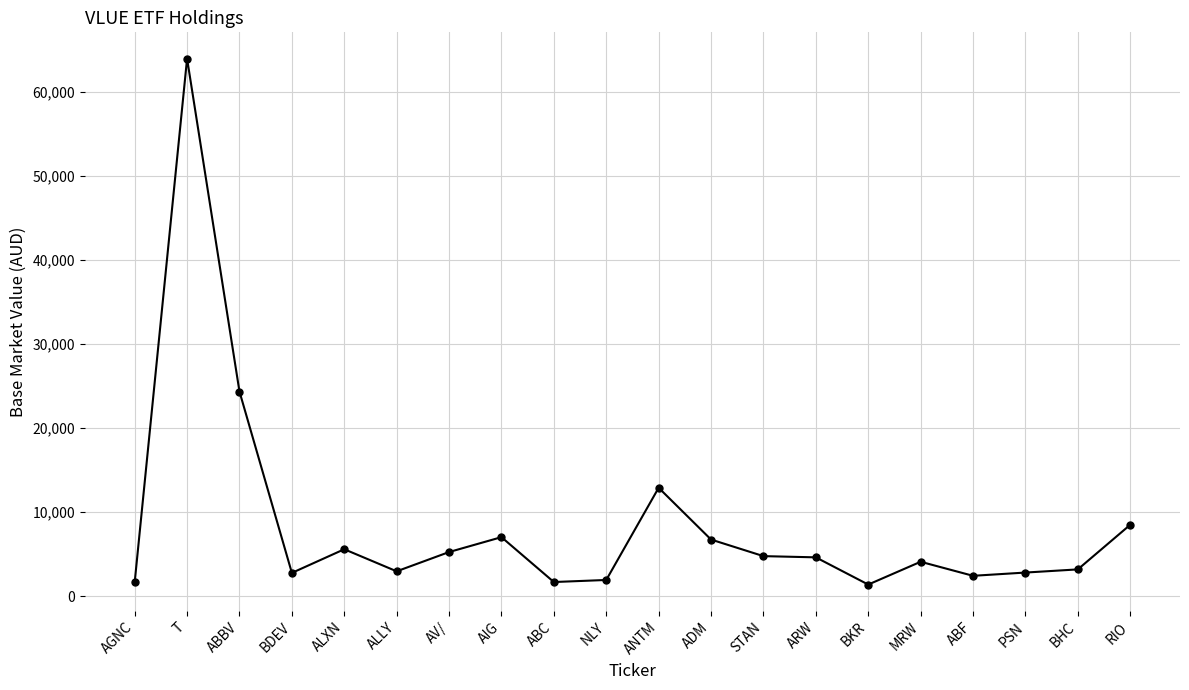

What is the average value?

8426.5